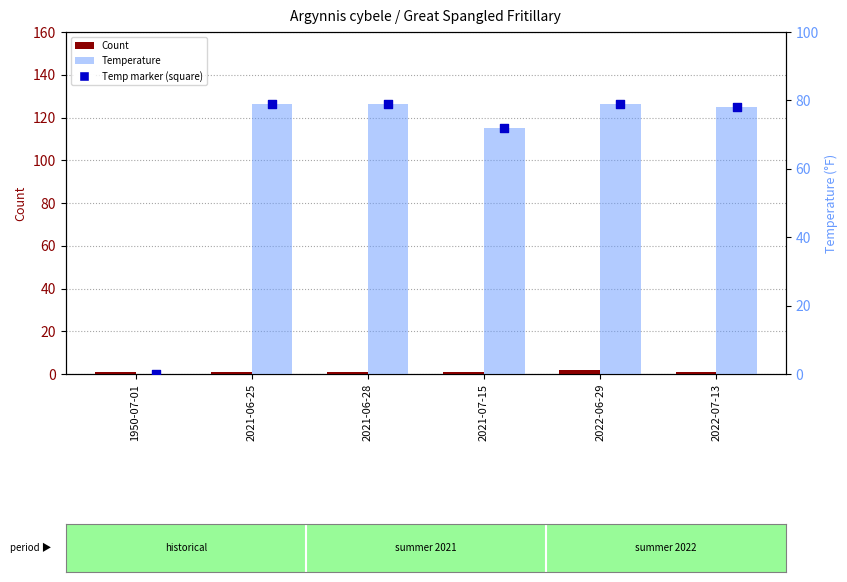

Is the value of Temperature at 2022-06-29 greater than the value of Count at 2021-06-28?

Yes